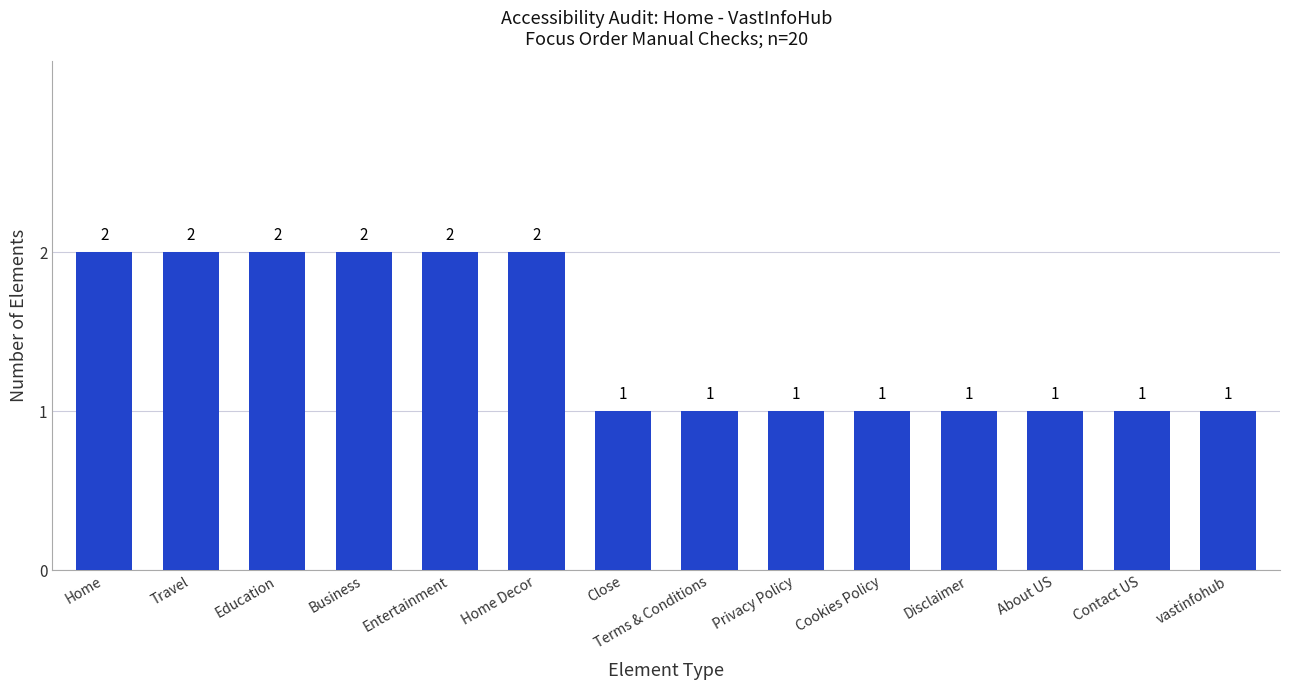

What is the value of the 1st bar from the left?

2